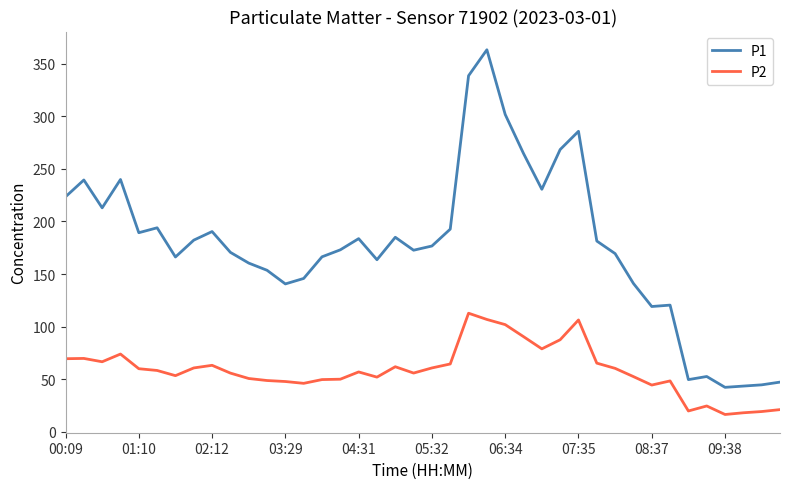

True or false: P1 and P2 cross at least once.

False